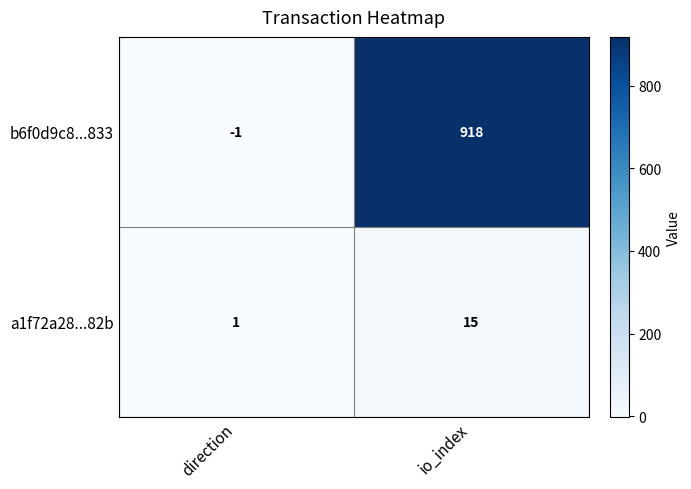

What is the difference between the maximum and minimum values in the b6f0d9c8...833 series?

919